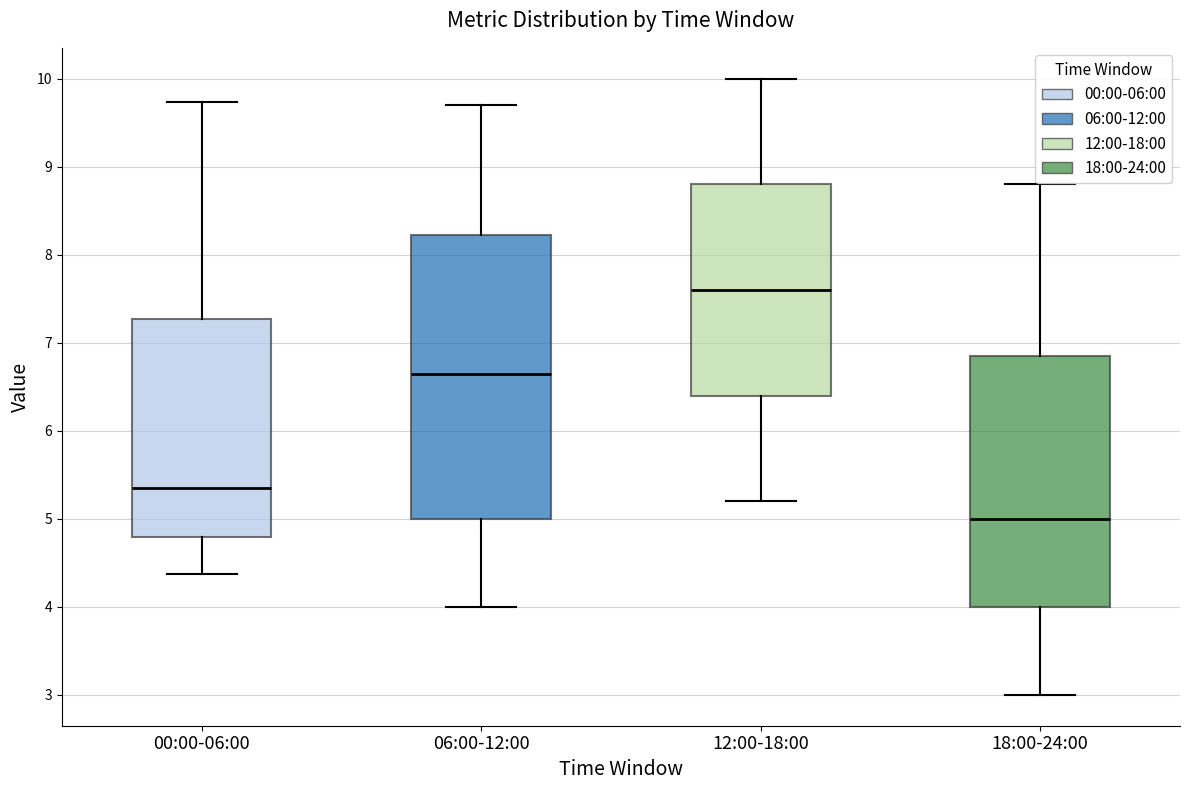

Reading left to right, transcribe this box plot: for each box, give where its median line is, the range the box spans, and where its two whiskers end, as read against the y-axis. The values are not printed on the chart, so give them approximately, as read against the axis.

00:00-06:00: median 5.4, box 4.8 to 7.3, whiskers 4.4 to 9.7
06:00-12:00: median 6.7, box 5.0 to 8.2, whiskers 4.0 to 9.7
12:00-18:00: median 7.6, box 6.4 to 8.8, whiskers 5.2 to 10.0
18:00-24:00: median 5.0, box 4.0 to 6.9, whiskers 3.0 to 8.8